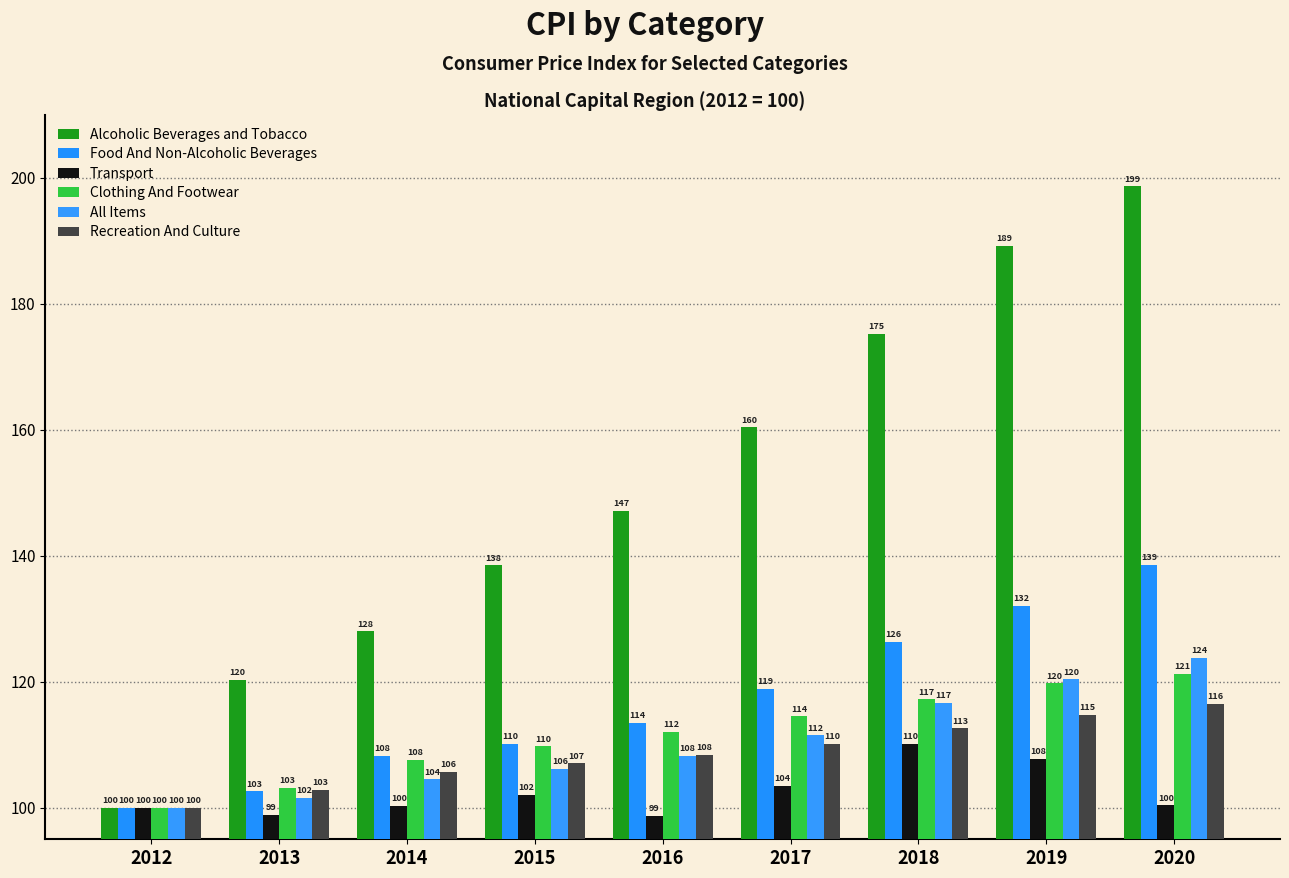

How many data points in Recreation And Culture are above 108?

5